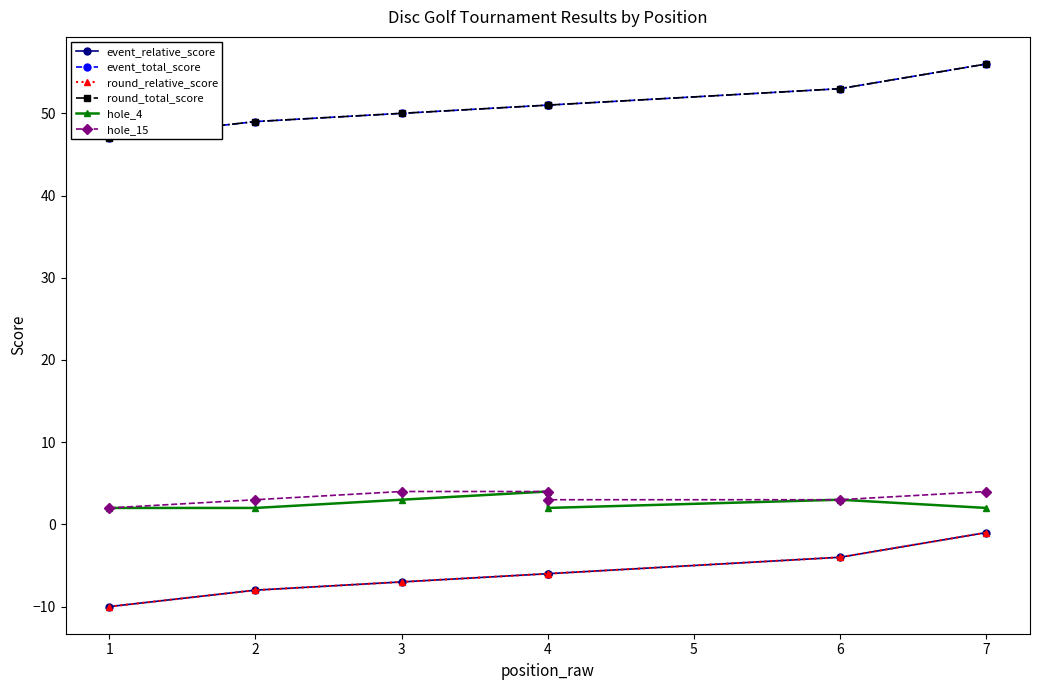

How many data points in round_total_score are above 51?

2